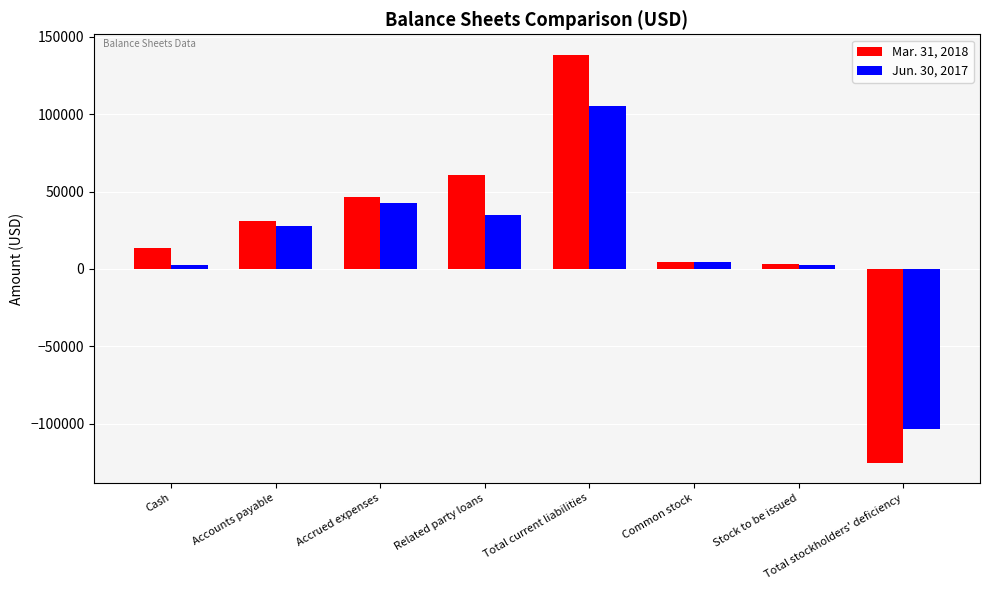

What is the total value across all series at Total stockholders' deficiency?

-228199